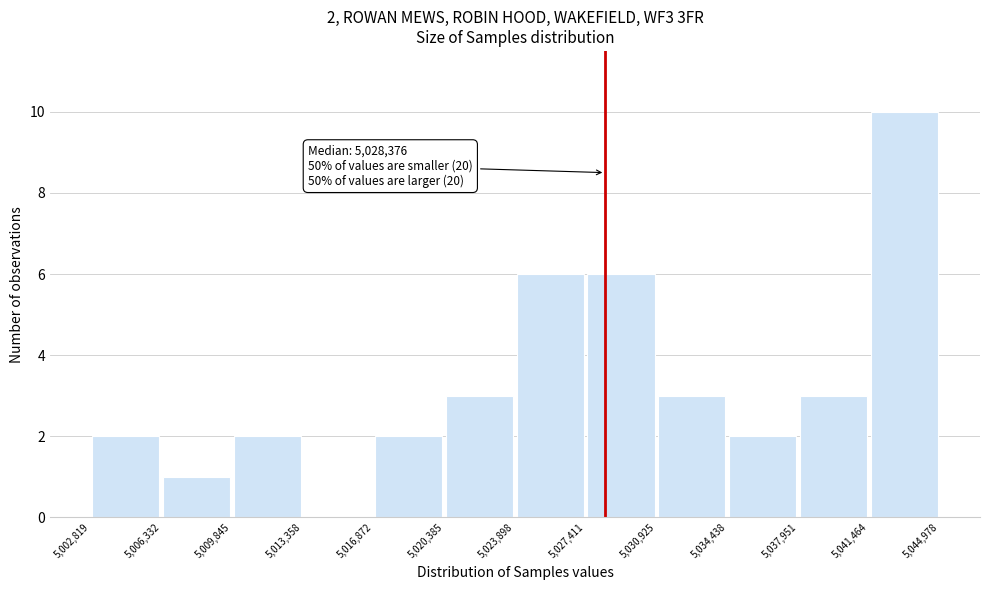

Which range on the x-axis has the tallest bar?

5,041,464 to 5,044,978